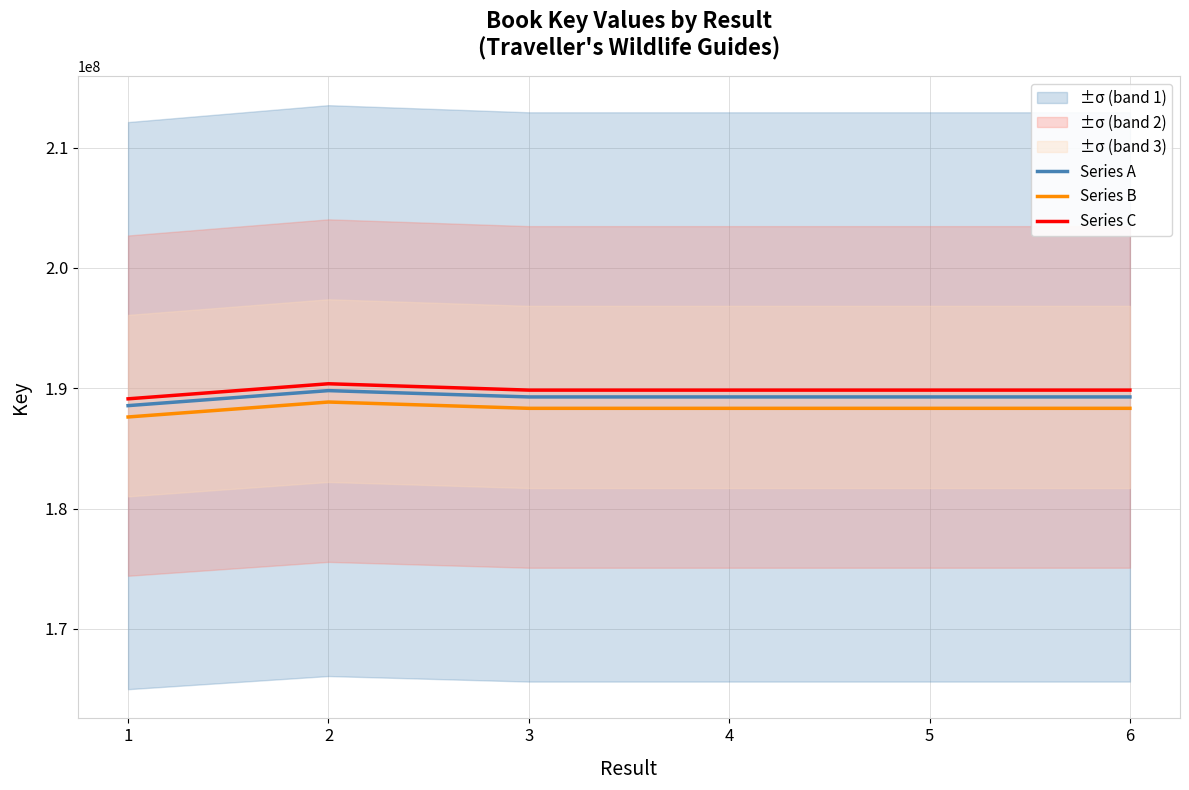

At which label is Series A closest to 189177719?

4